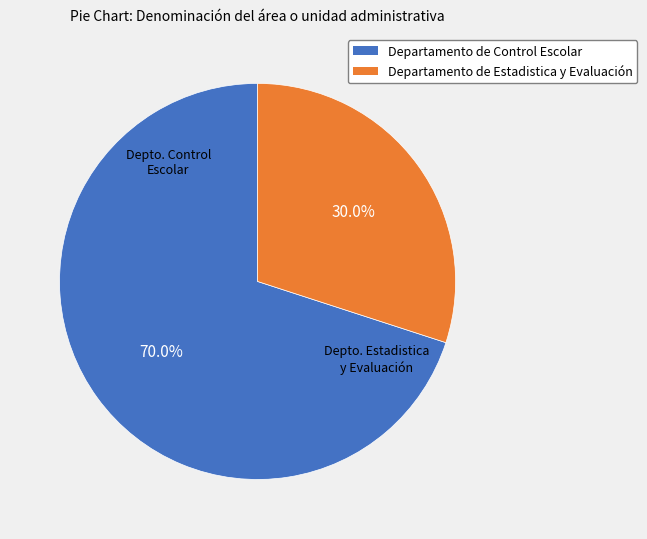

How many segments does this pie chart have?

2